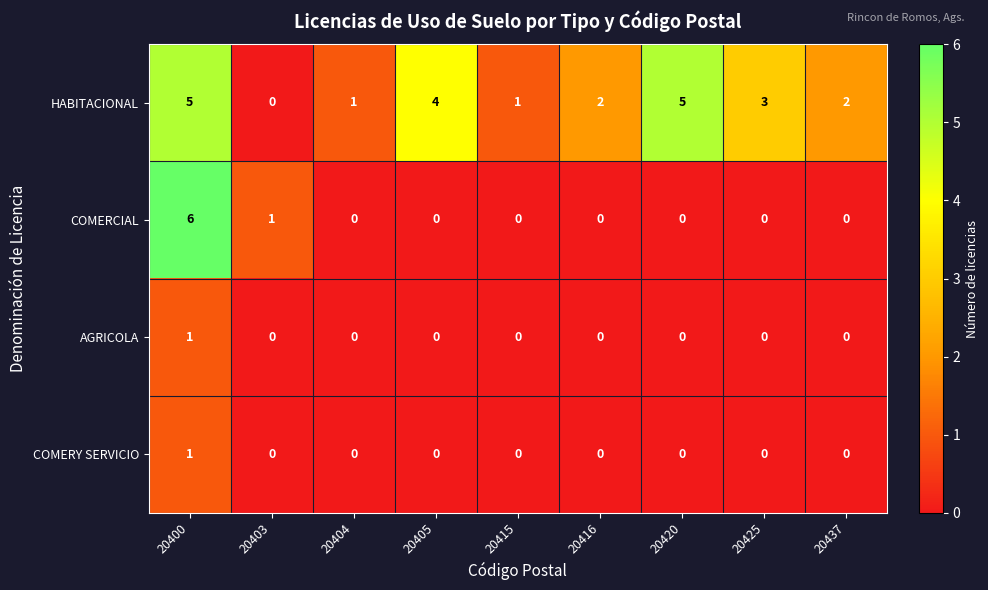

What is the spread (max minus min) of values at 20425?

3